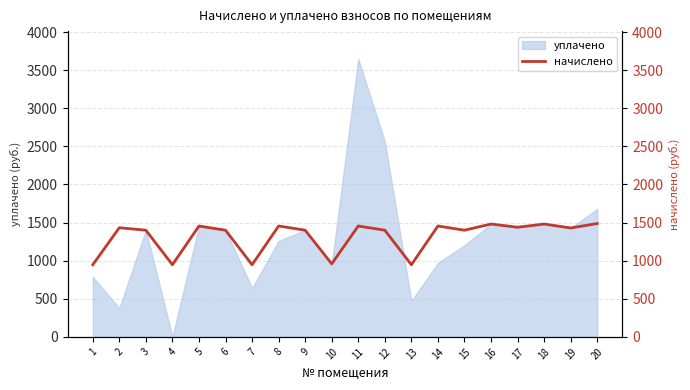

What is the average value?

1315.4